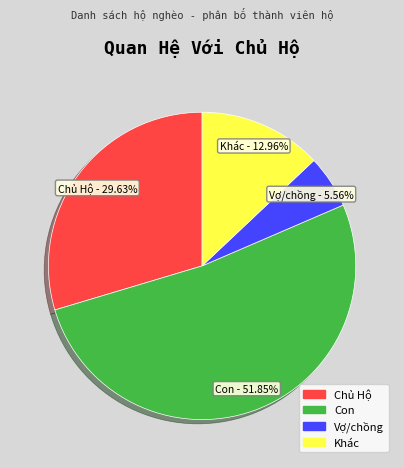

What percentage is the Khác slice, to the nearest percent?

13%